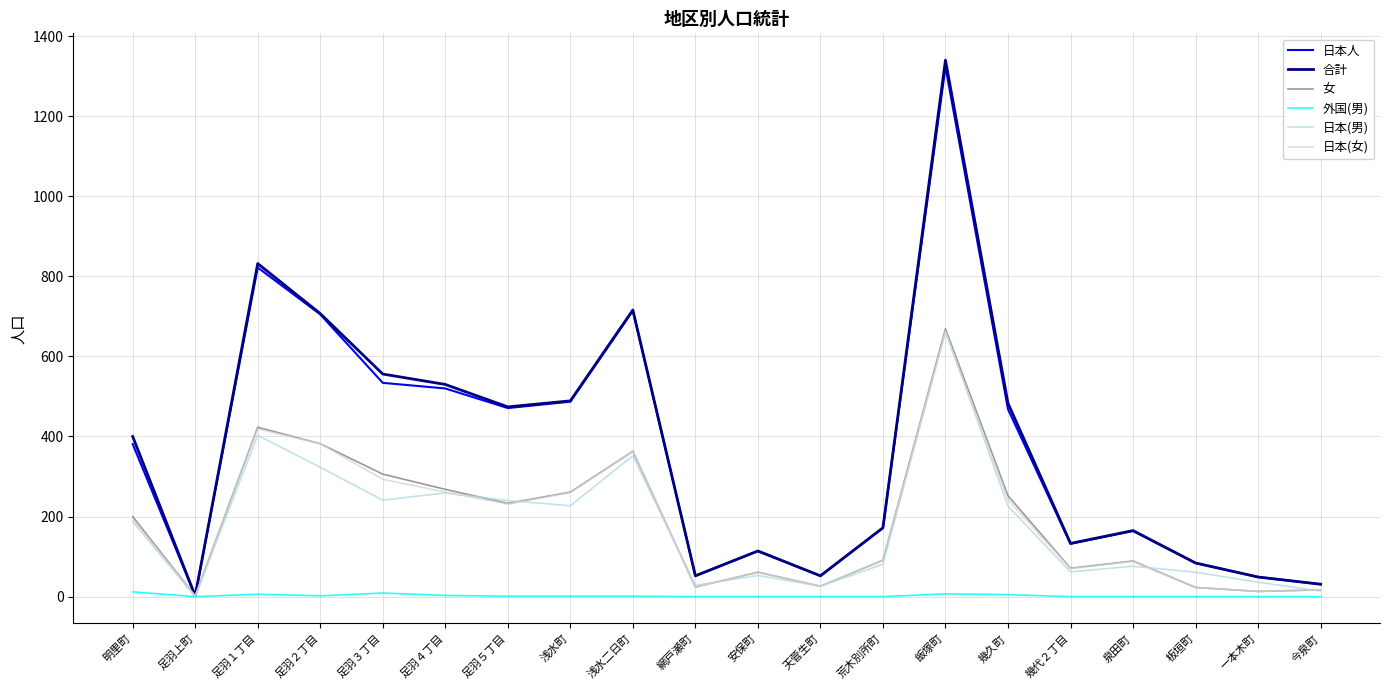

True or false: 日本(女) has a value of 432 at 足羽３丁目.

False